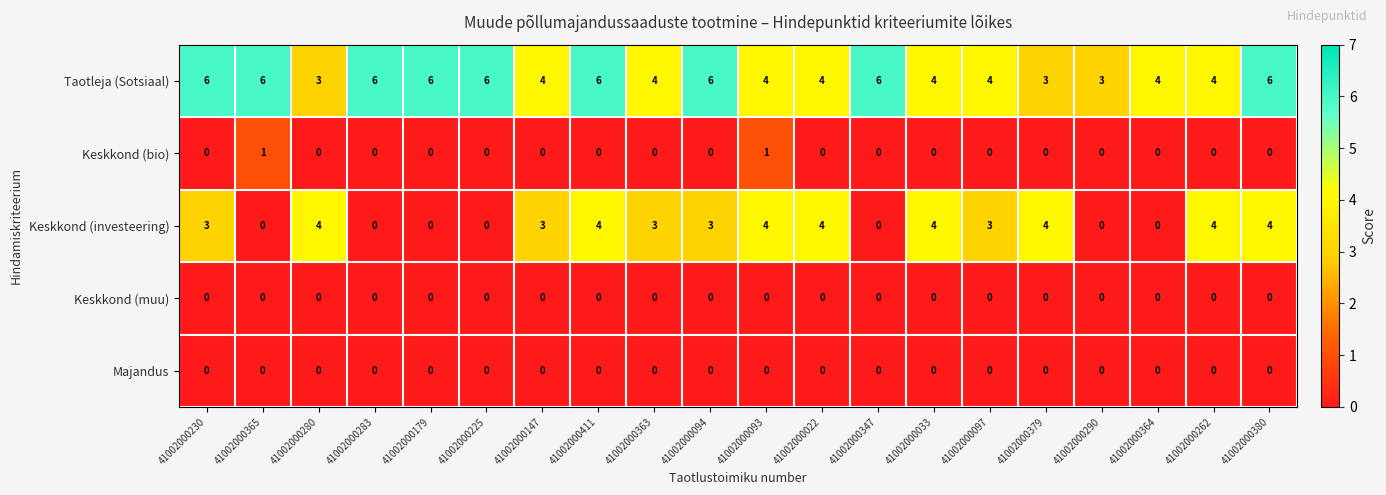

The value of Taotleja (Sotsiaal) at 41002000411 is 3. True or false?

False